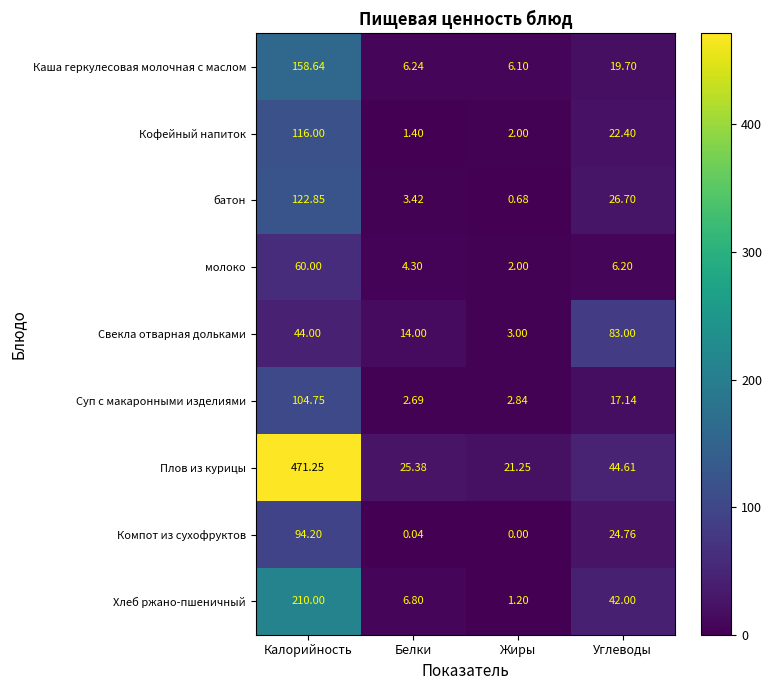

Where is Компот из сухофруктов nearest to the value 47?

Углеводы